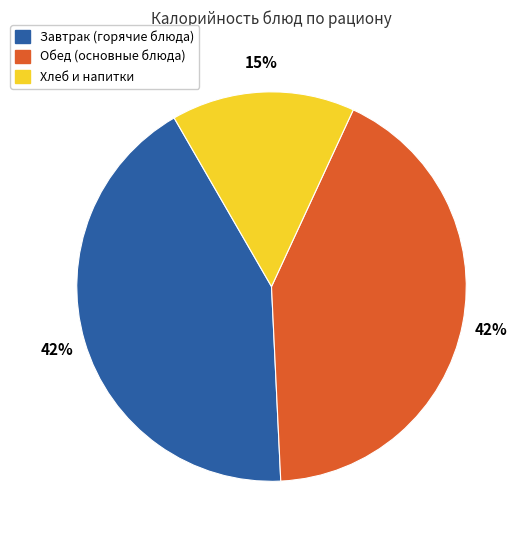

To the nearest percent, what is the average slice percentage?

33%